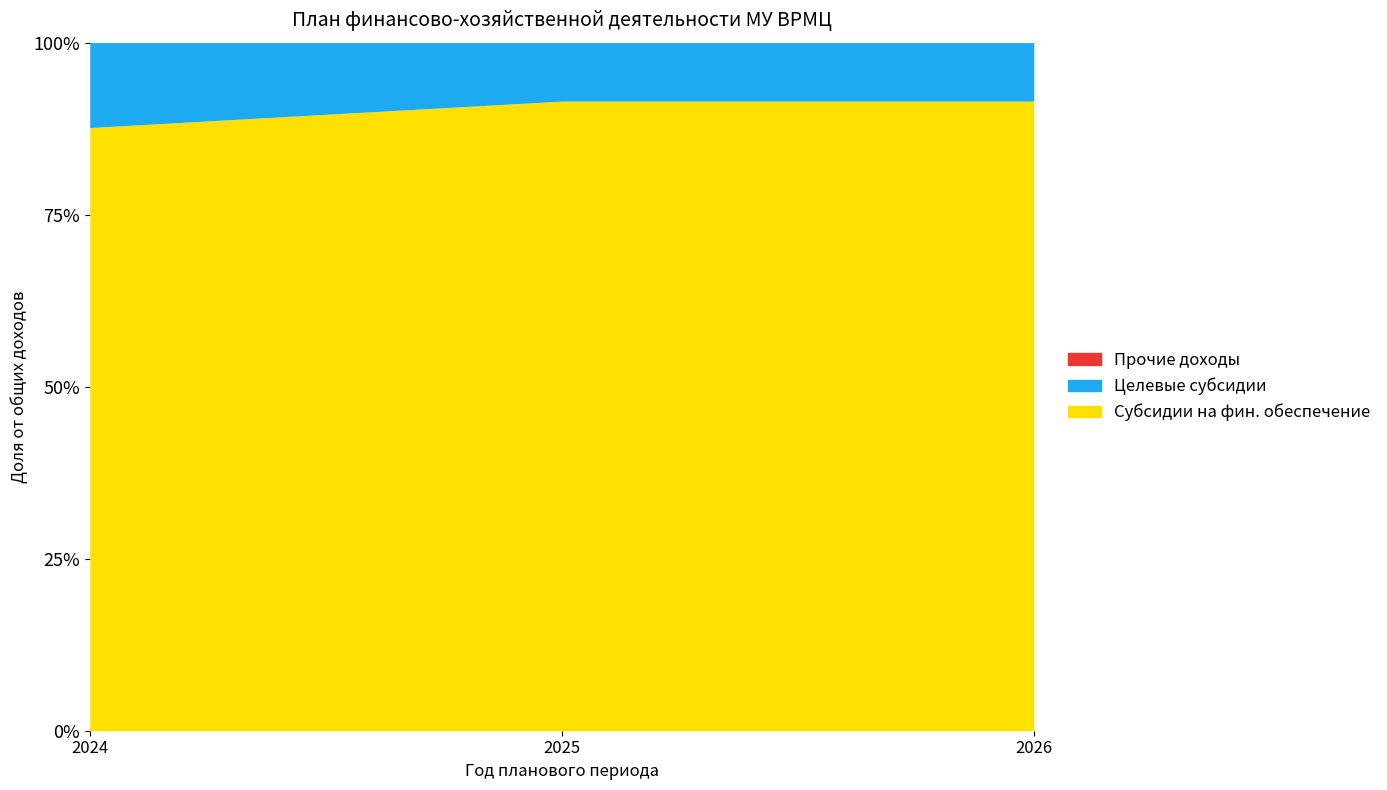

Reading right to left, extract all data points from this chart.

Субсидии на фин. обеспечение: 56391700	54222800	52137300
Целевые субсидии: 5232100	5030900	7337400
Прочие доходы: 0	0	0